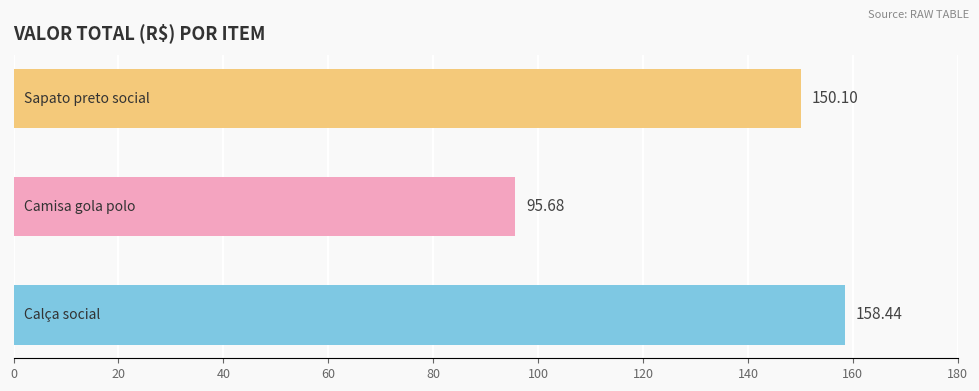

What is the difference between the maximum and minimum values?

62.8